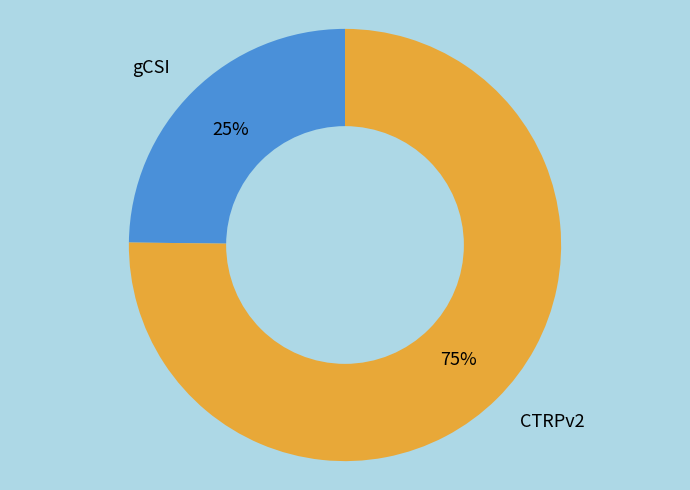

To the nearest percent, what is the difference between the largest and smallest slice percentages?

50%